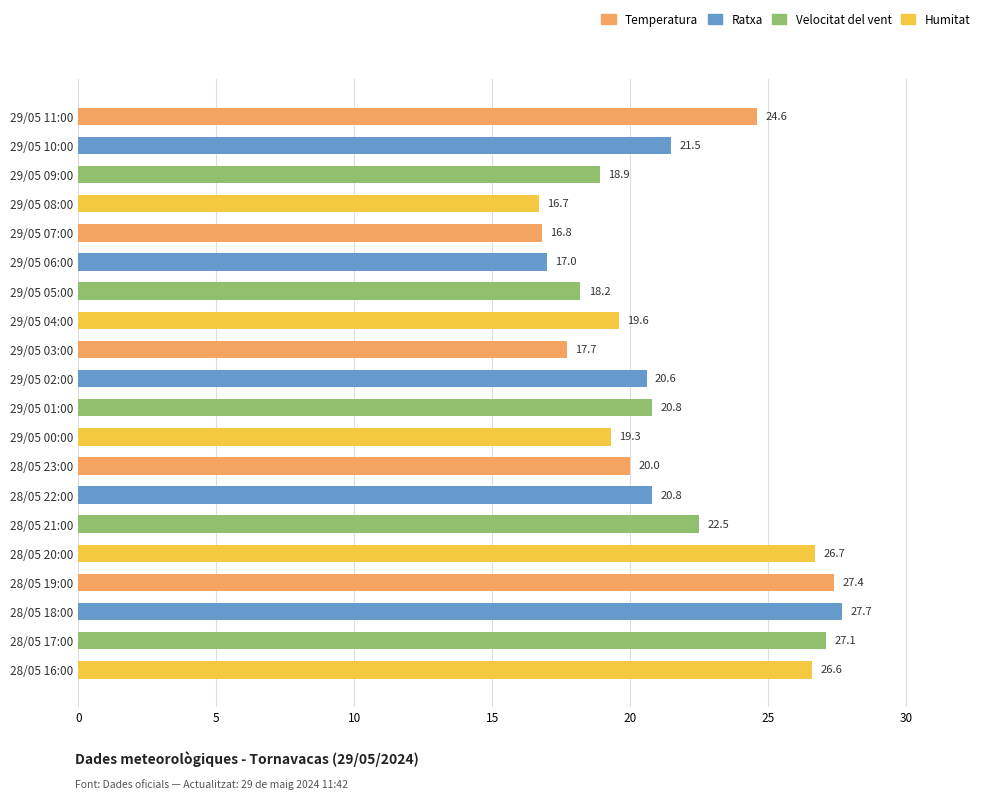

Is it true that the value at 29/05 00:00 is 4.3?

False